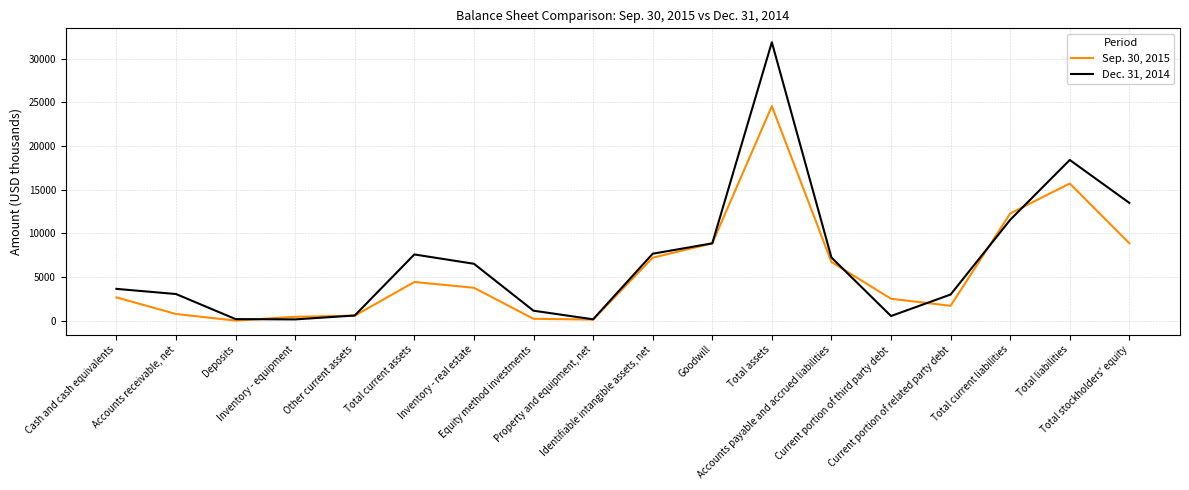

At which category does the chart reach its peak across all series?

Total assets